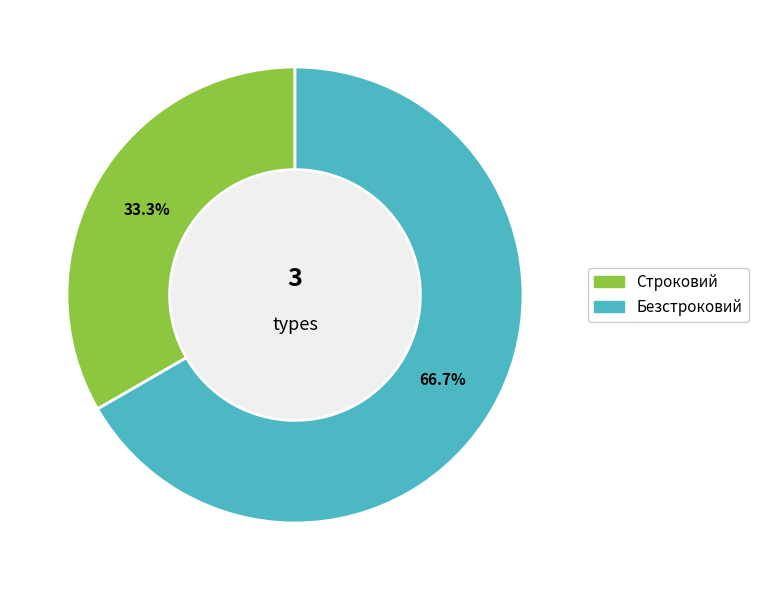

To the nearest percent, what portion does Строковий represent?

33%